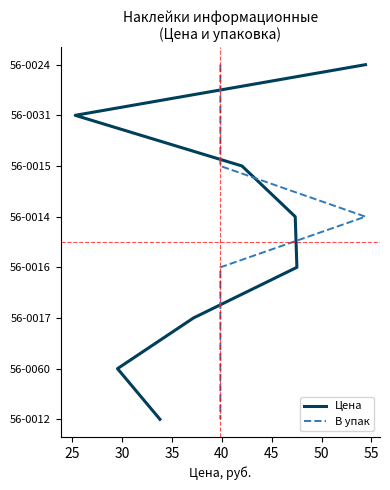

True or false: Цена has more than 2 interior local peaks.

False